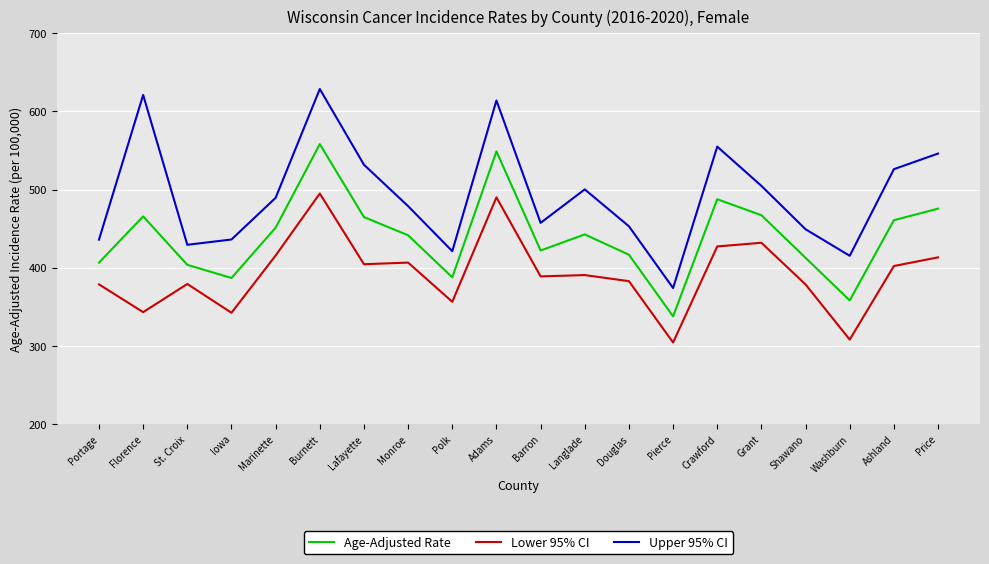

True or false: Age-Adjusted Rate and Lower 95% CI intersect in this chart.

False